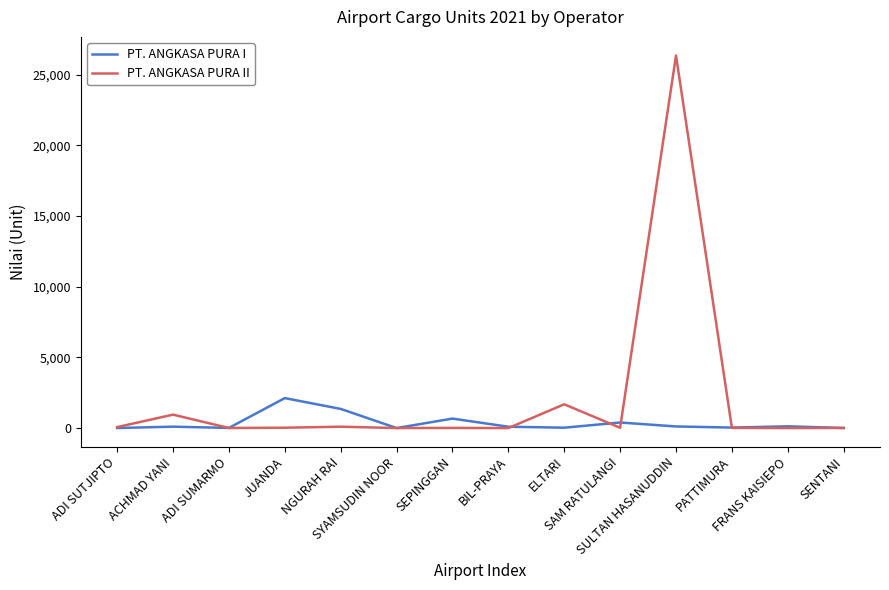

Is this an area chart (filled region under the line)?

No